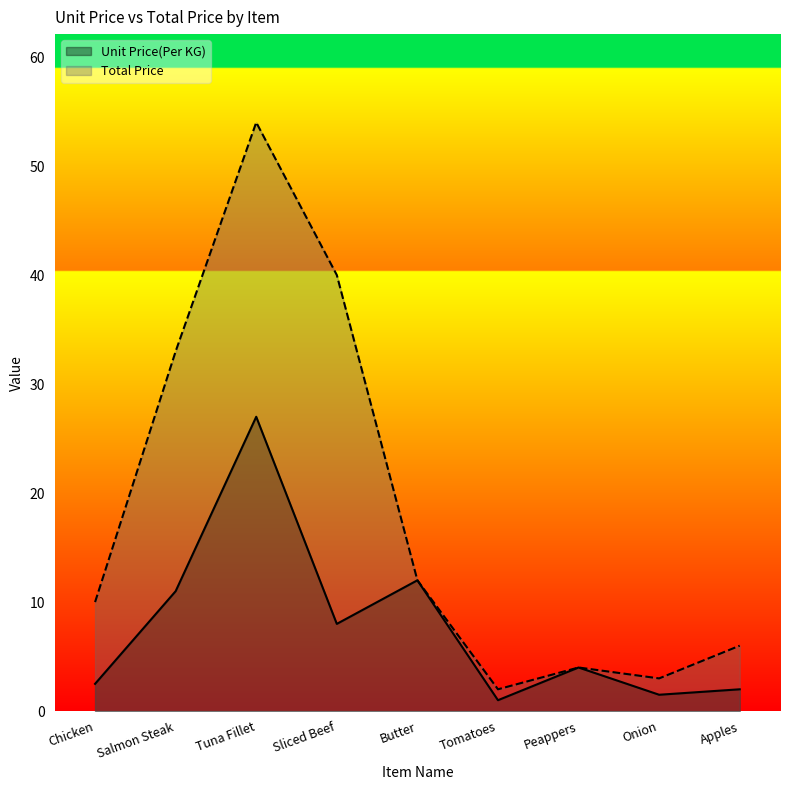

What is the maximum value for Unit Price(Per KG)?

27.0